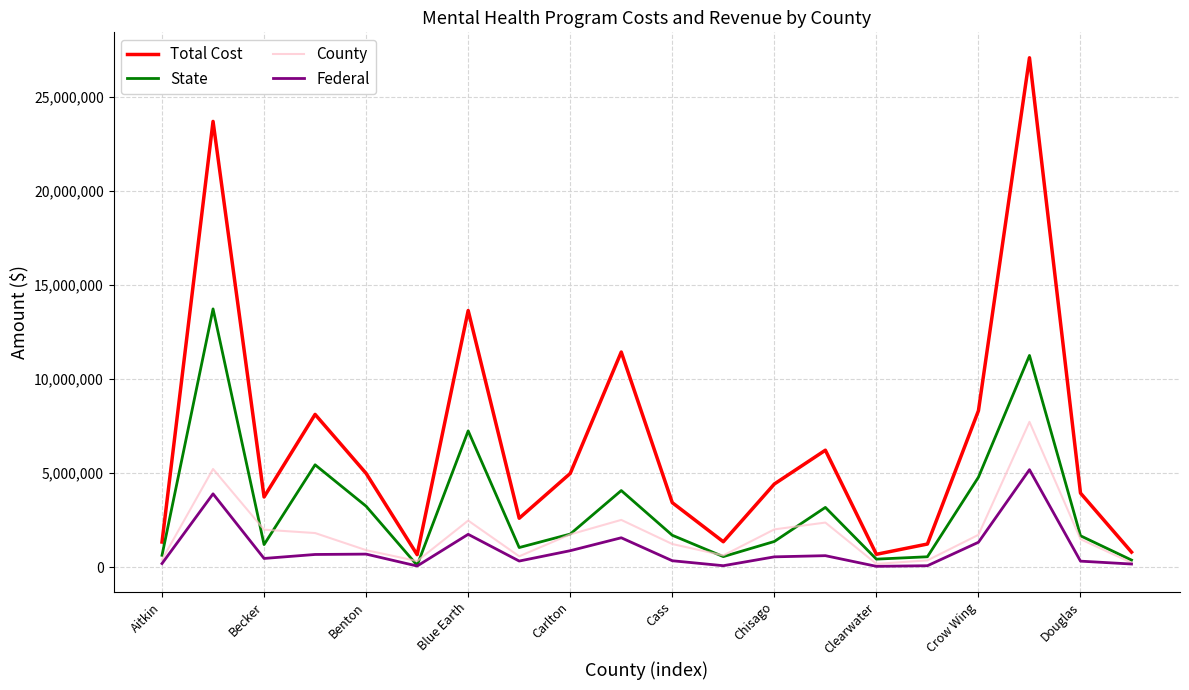

Which series has the largest total across all categories?

Total Cost